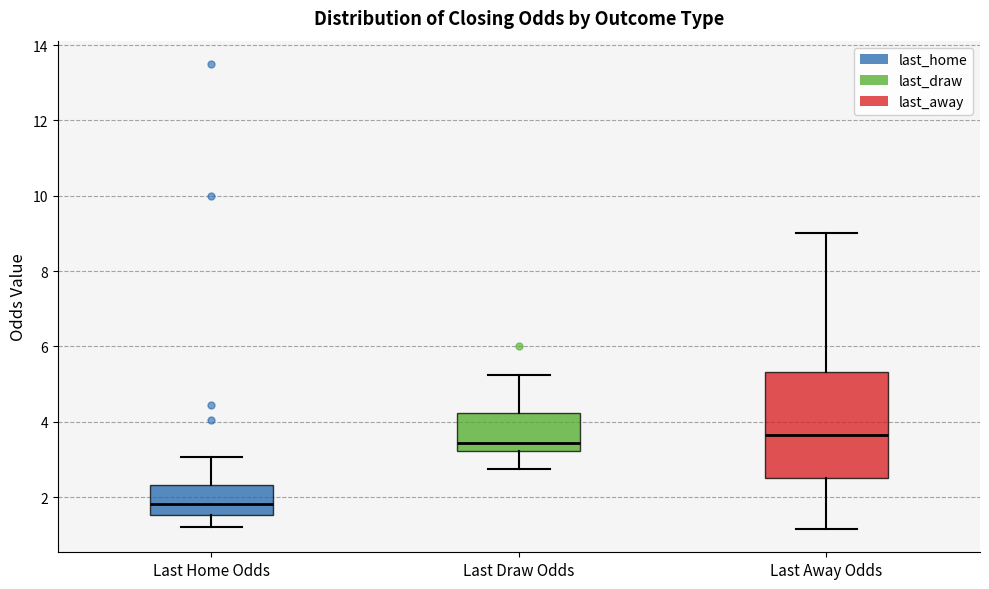

Reading left to right, transcribe this box plot: for each box, give where its median line is, the range the box spans, and where its two whiskers end, as read against the y-axis. The values are not printed on the chart, so give them approximately, as read against the axis.

Last Home Odds: median 1.8, box 1.6 to 2.4, whiskers 1.2 to 3.0
Last Draw Odds: median 3.4, box 3.2 to 4.2, whiskers 2.8 to 5.2
Last Away Odds: median 3.6, box 2.6 to 5.4, whiskers 1.2 to 9.0